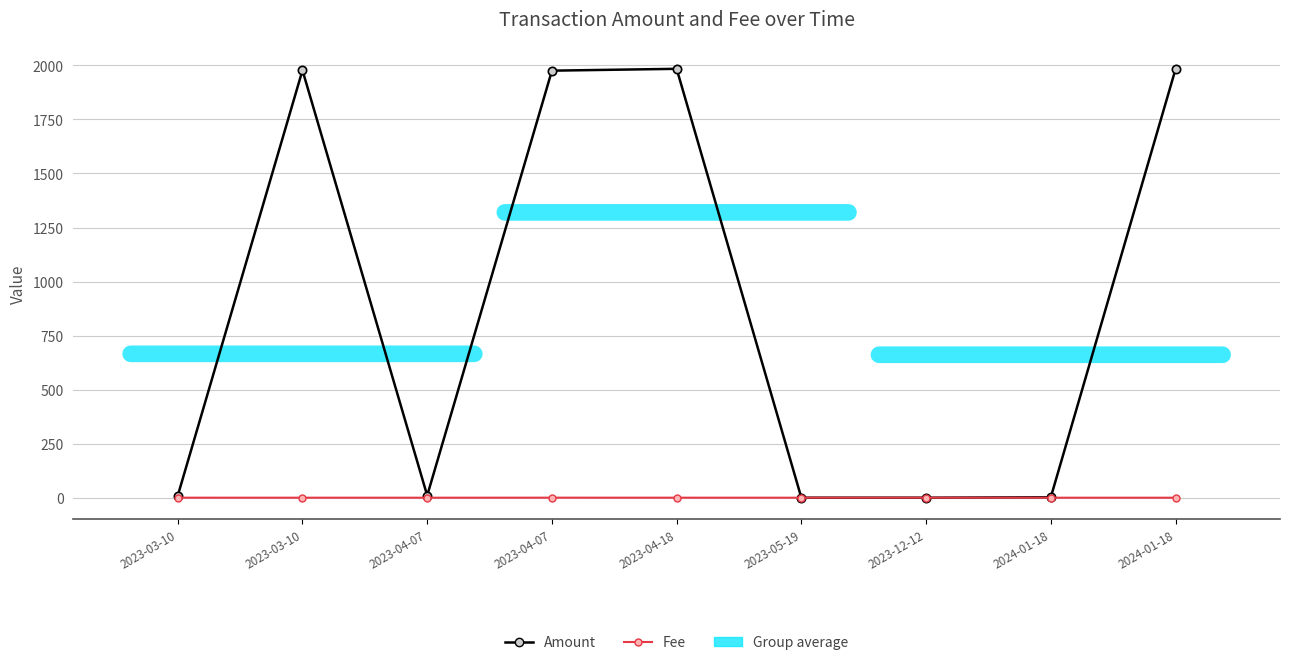

What is the maximum value for Amount?

1984.2